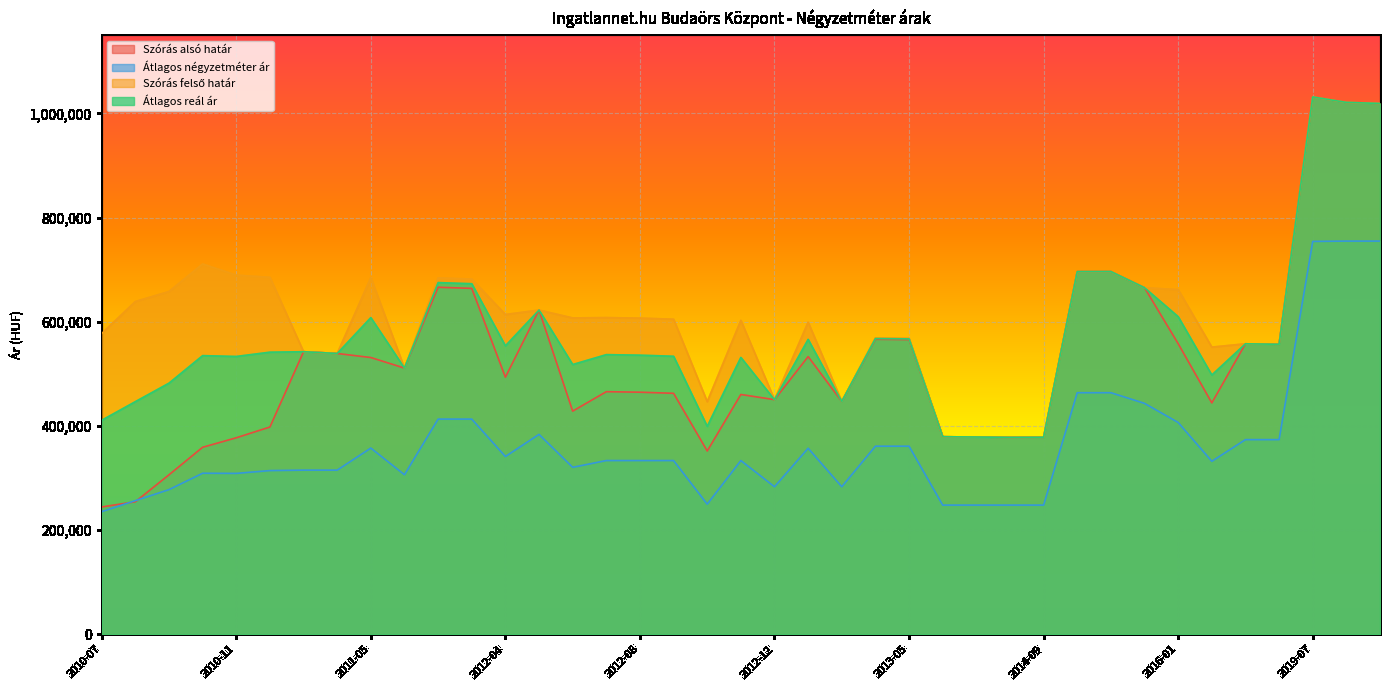

At how many categories does at least one series exceed 642554?

14